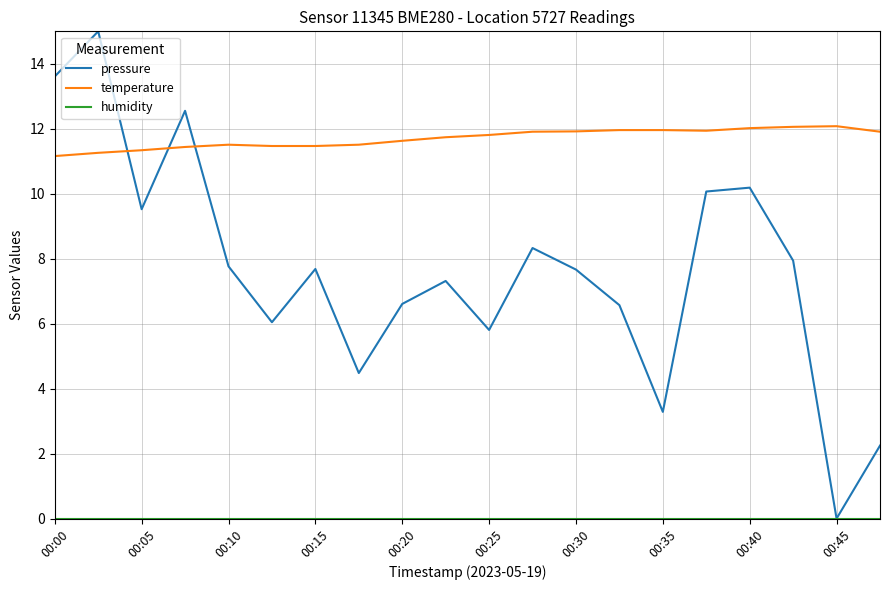

What is the greatest value displayed?

15.0